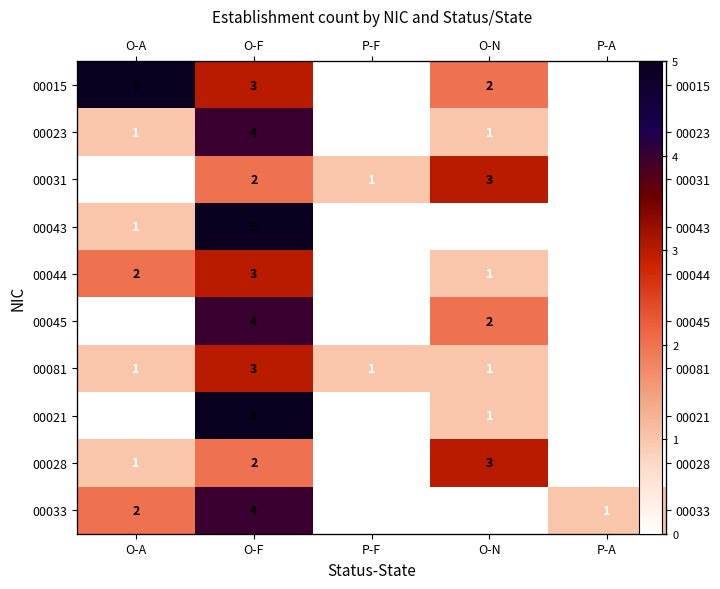

At O-N, list the series in order from smallest to largest.

00043, 00033, 00023, 00044, 00081, 00021, 00015, 00045, 00031, 00028